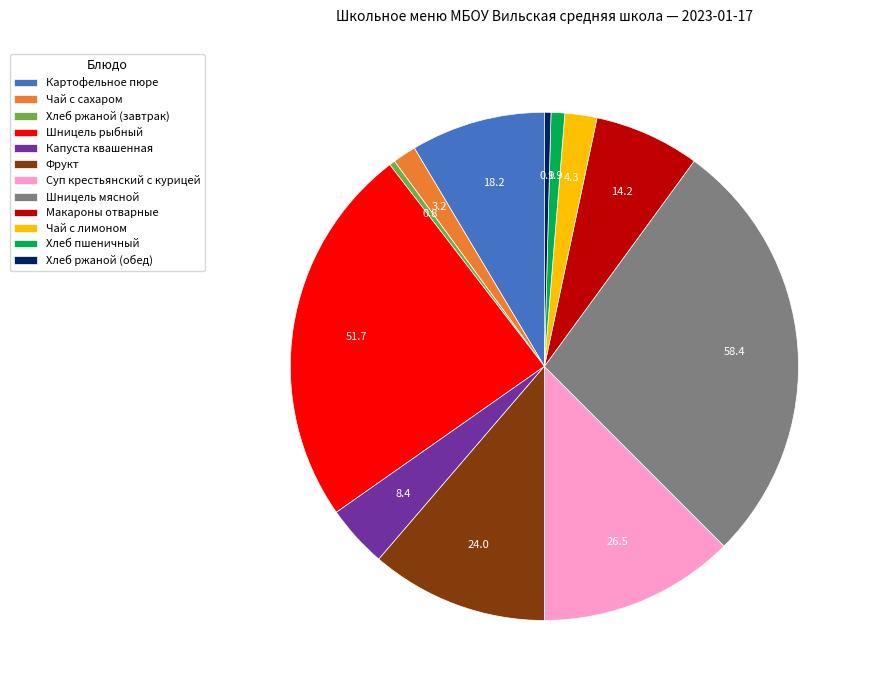

How many slices are in this pie chart?

12